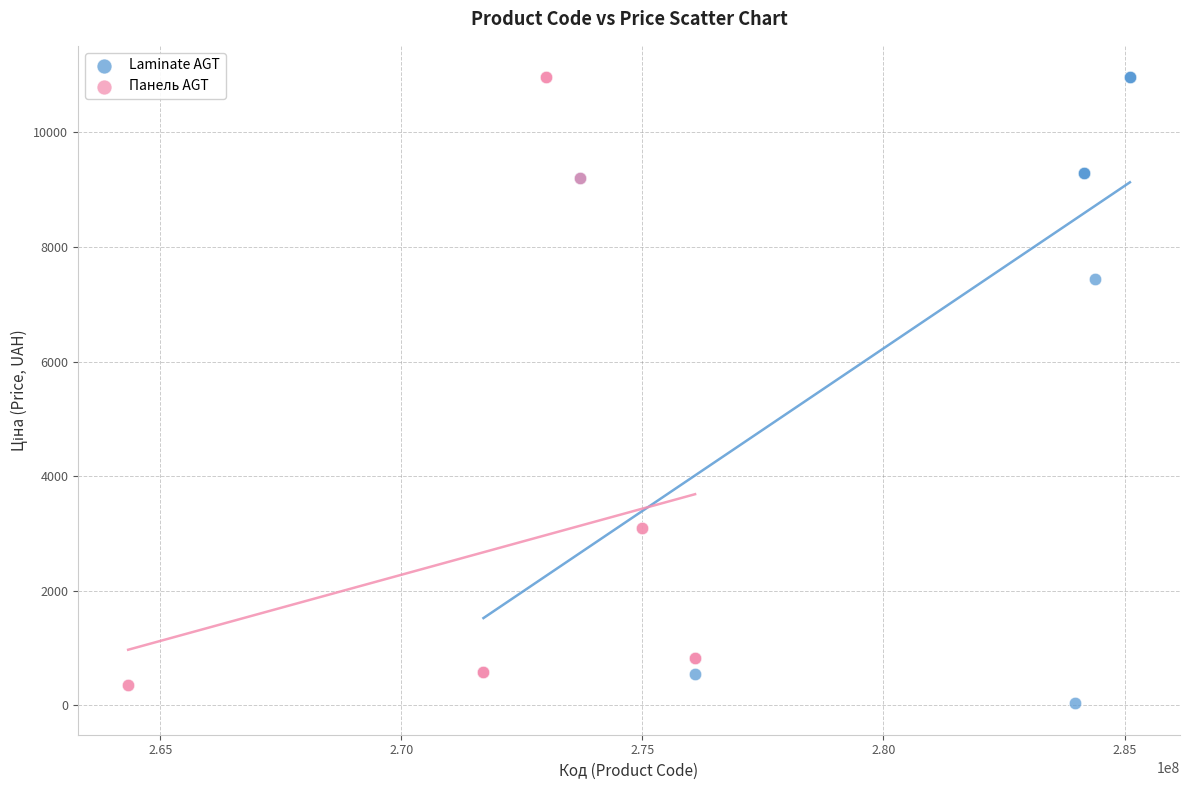

What are all the series names shown in the legend?

Laminate AGT, Панель AGT